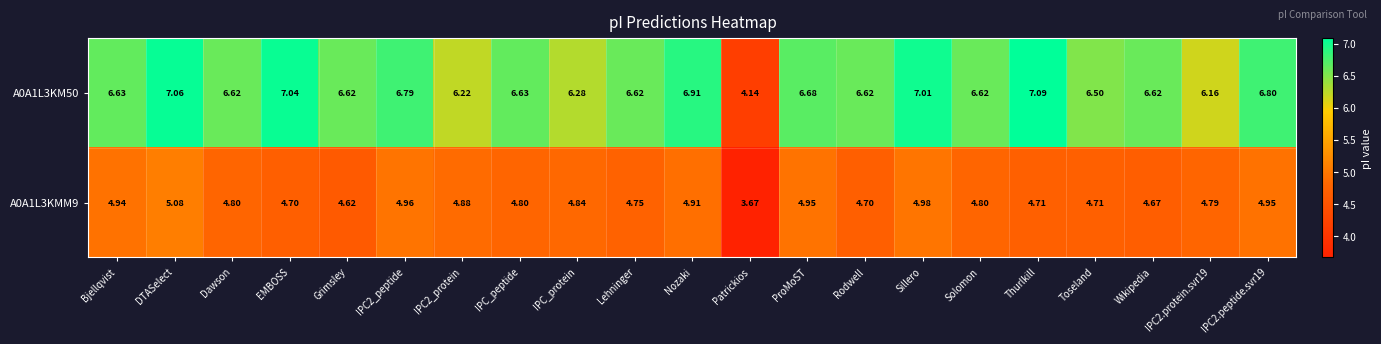

At which label does A0A1L3KM50 first exceed 6?

Bjellqvist